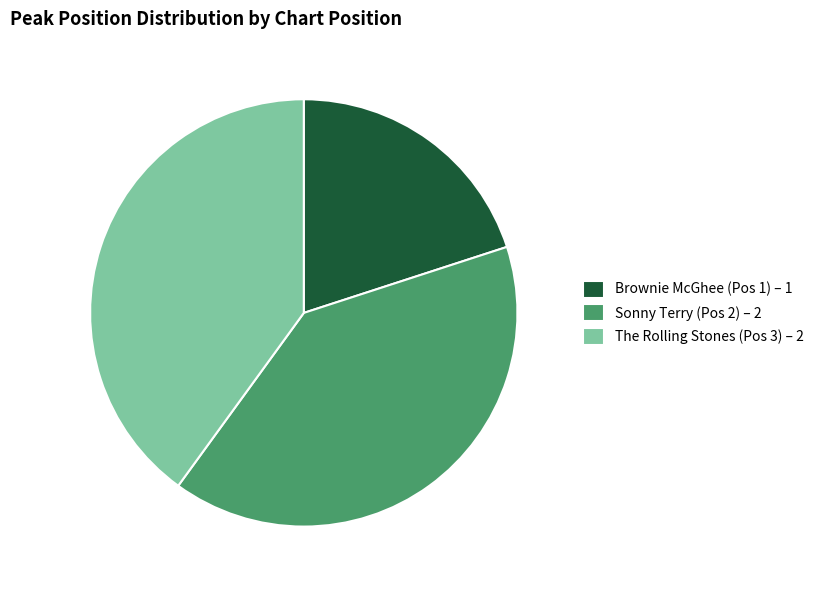

How many slices are in this pie chart?

3